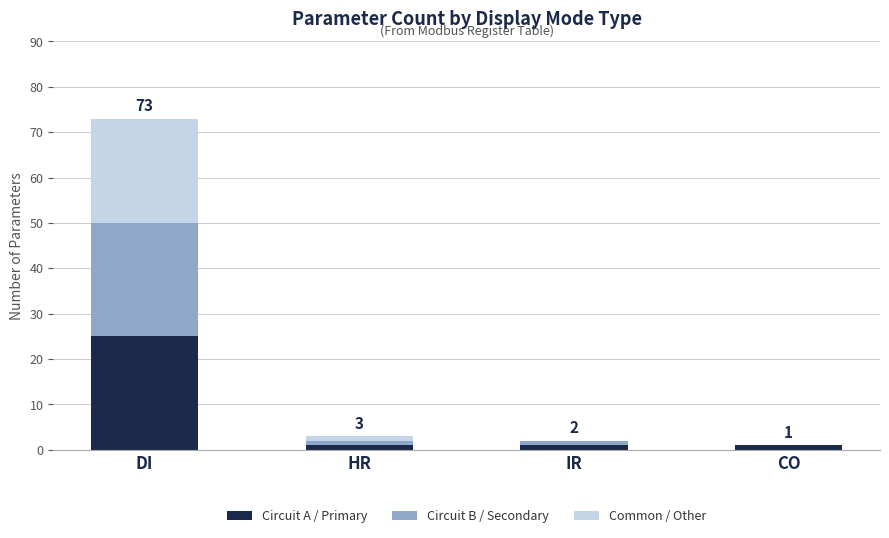

At which category is the sum across all series the highest?

DI